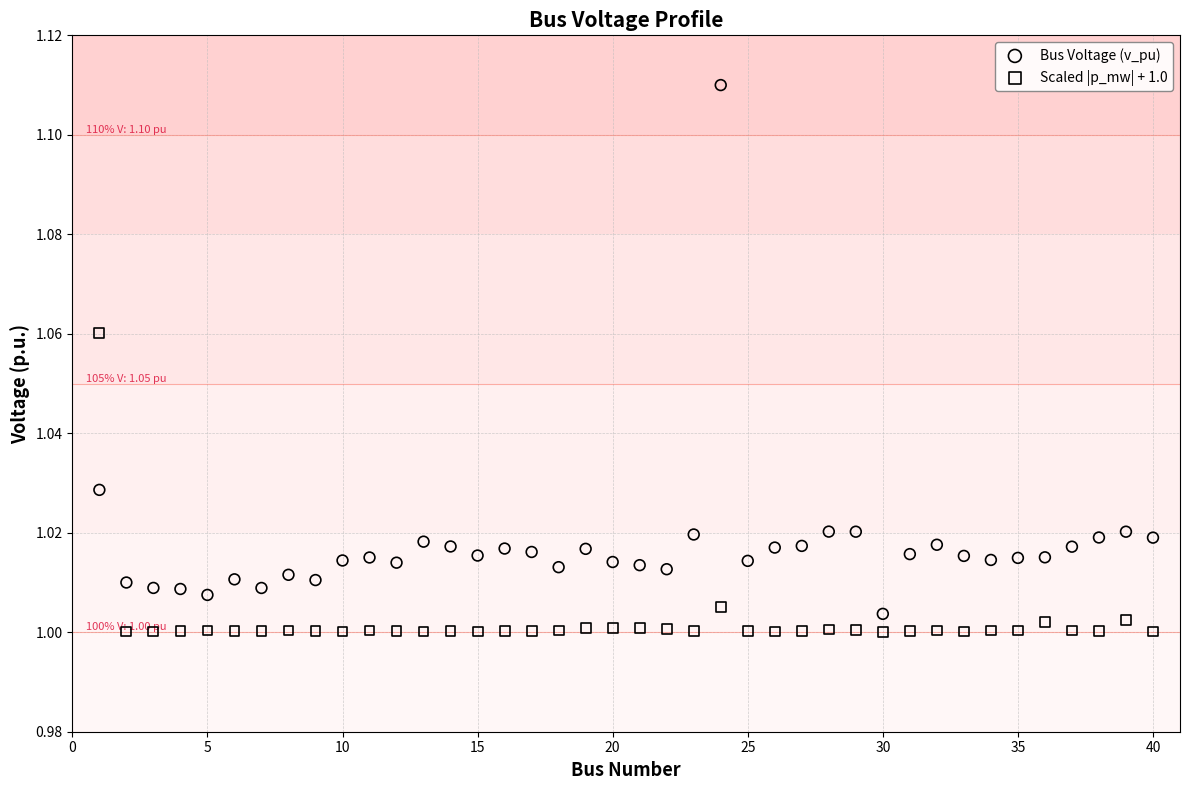

Across all data points, what is the range of X values (max minus min)?

39.0